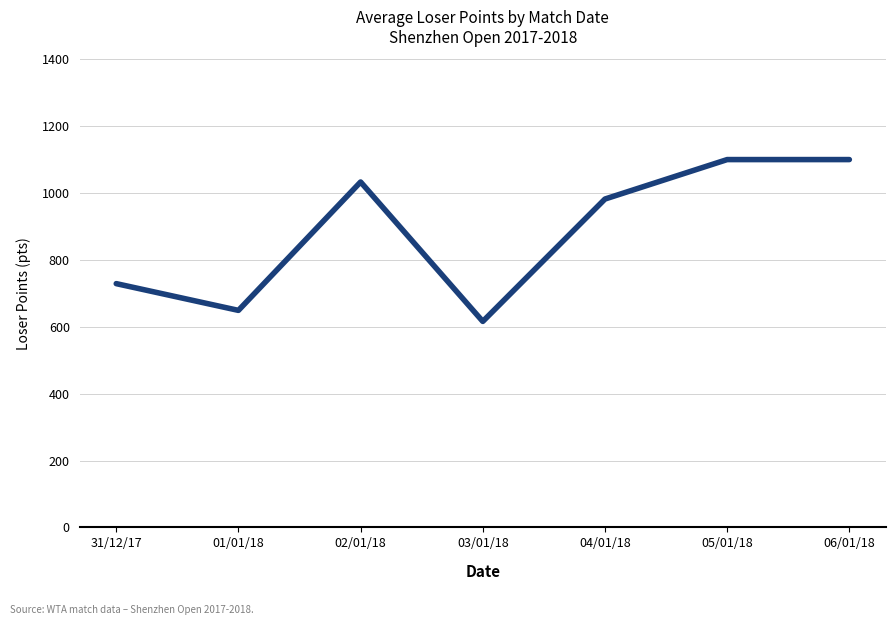

Which label corresponds to the smallest value in the chart?

03/01/18